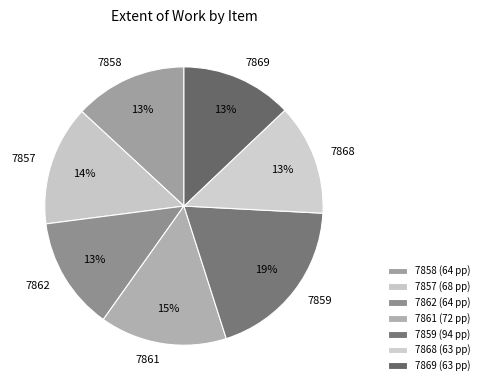

To the nearest percent, what portion does 7868 represent?

13%